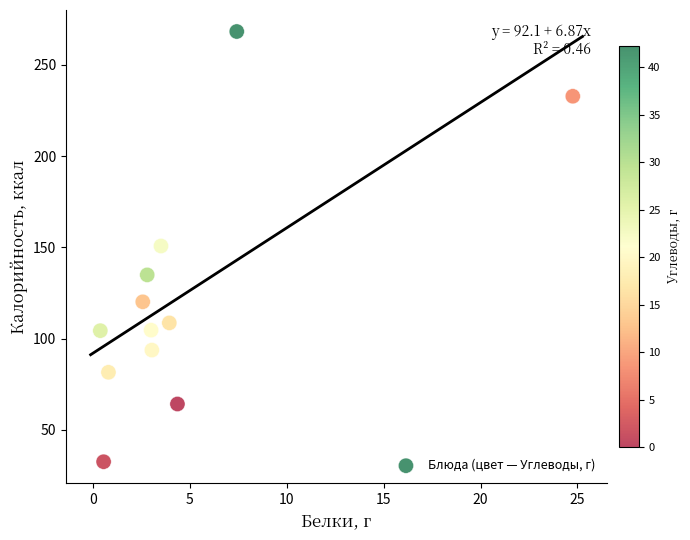

What is the average X value?

4.8